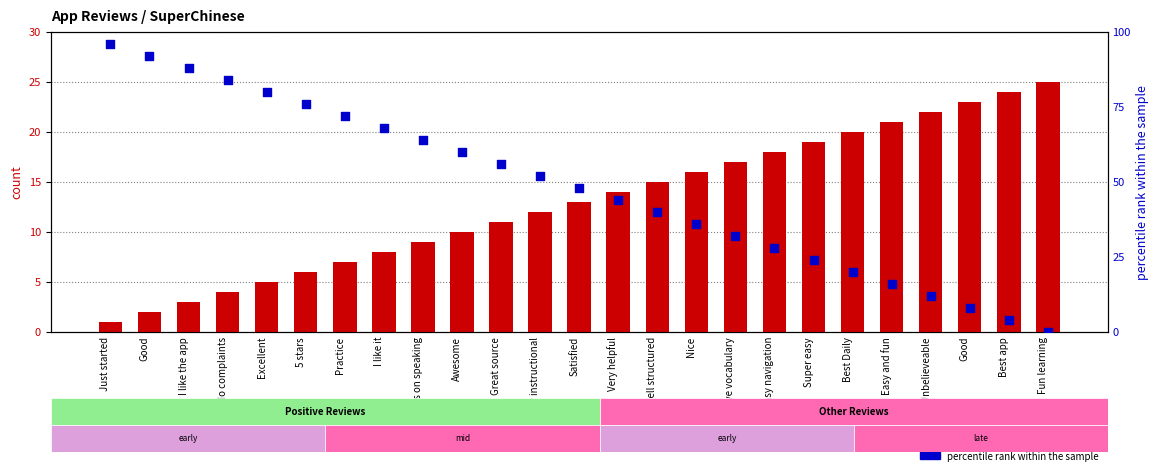

Which series has the largest total across all categories?

percentile rank within the sample